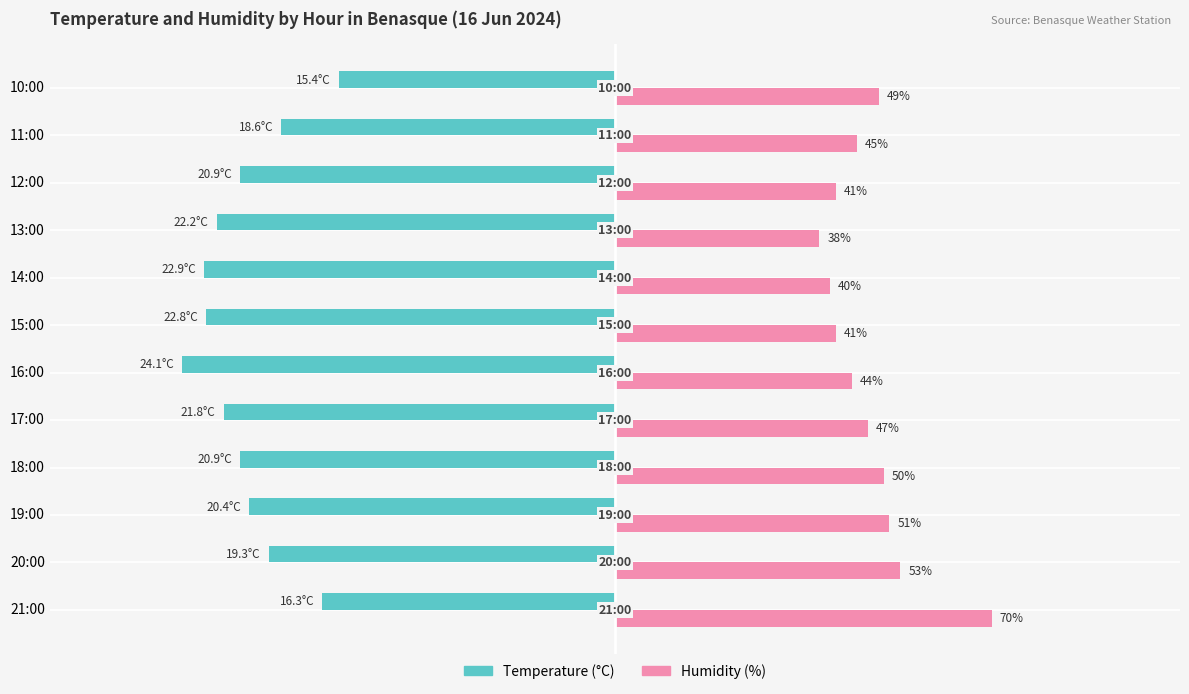

Which category has the highest value across all series?

21:00